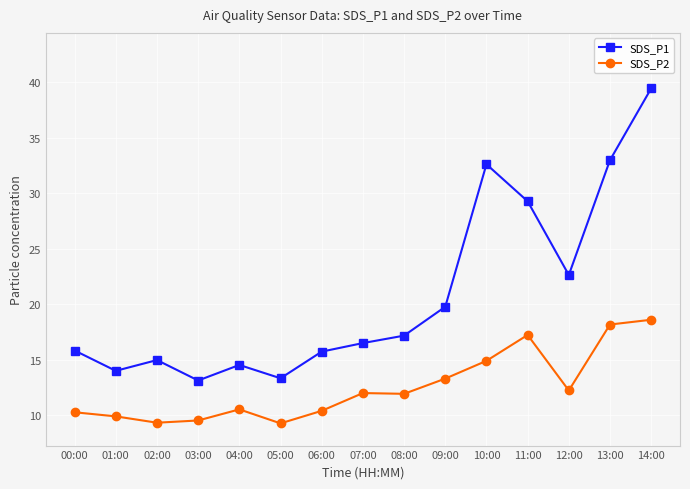

Where is the first local minimum for SDS_P1?

01:00